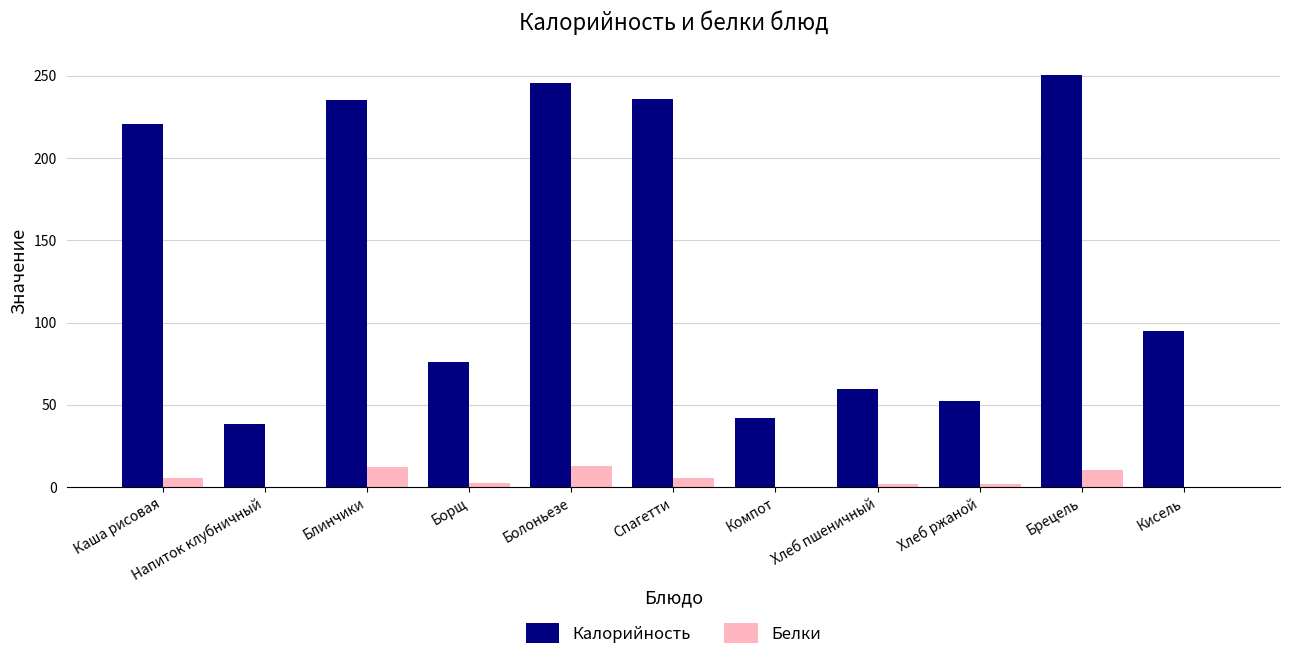

What is the sum of all Калорийность values?

1550.5